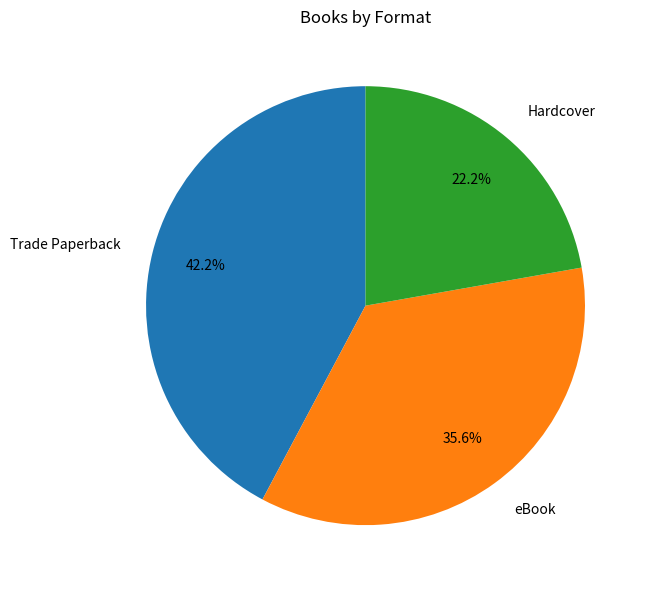

To the nearest percent, what portion does eBook represent?

36%